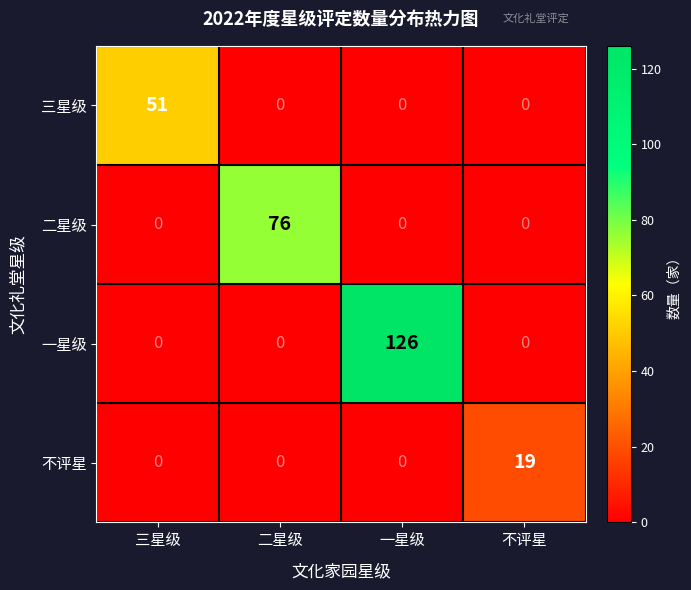

List the series in order of their overall mean, lowest first.

不评星, 三星级, 二星级, 一星级